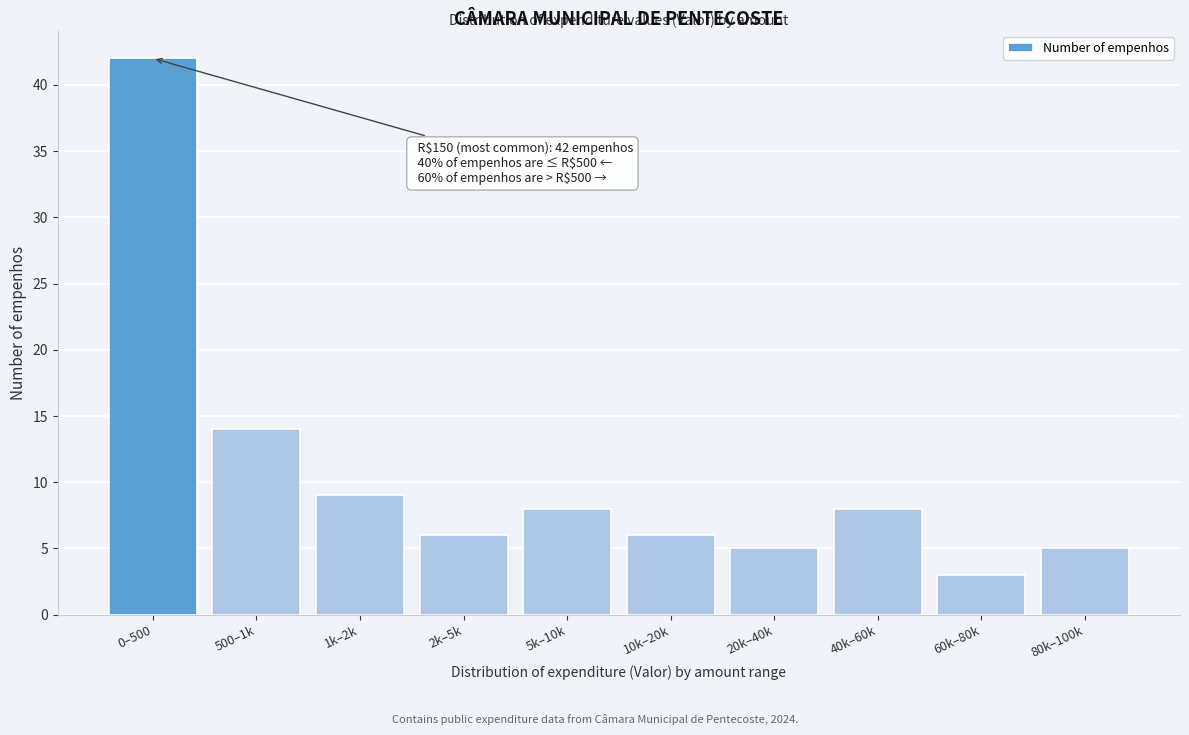

Reading left to right, list all the values displayed in this chart.

42	14	9	6	8	6	5	8	3	5